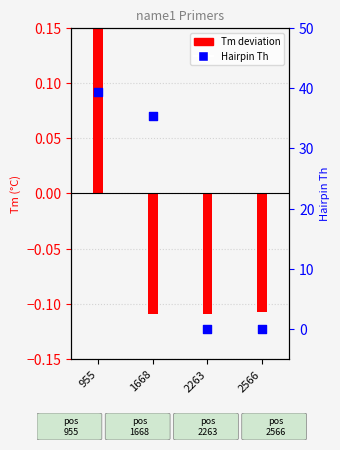

What is the change in value from 955 to 2566?

-39.3